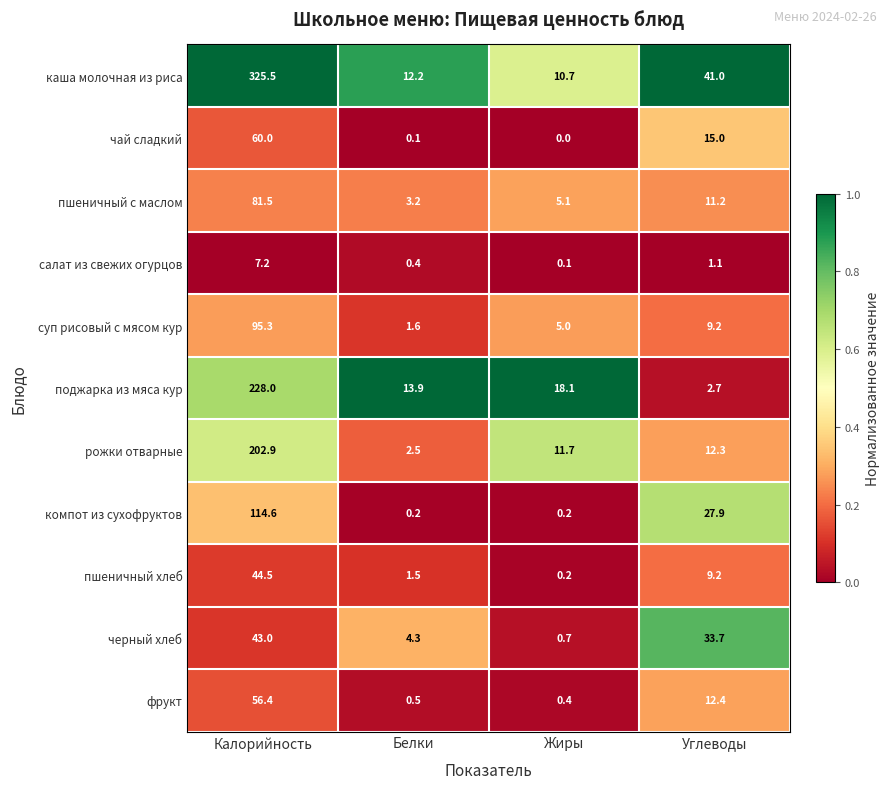

List the series in order of their peak value, highest first.

каша молочная из риса, поджарка из мяса кур, рожки отварные, компот из сухофруктов, суп рисовый с мясом кур, пшеничный с маслом, чай сладкий, фрукт, пшеничный хлеб, черный хлеб, салат из свежих огурцов